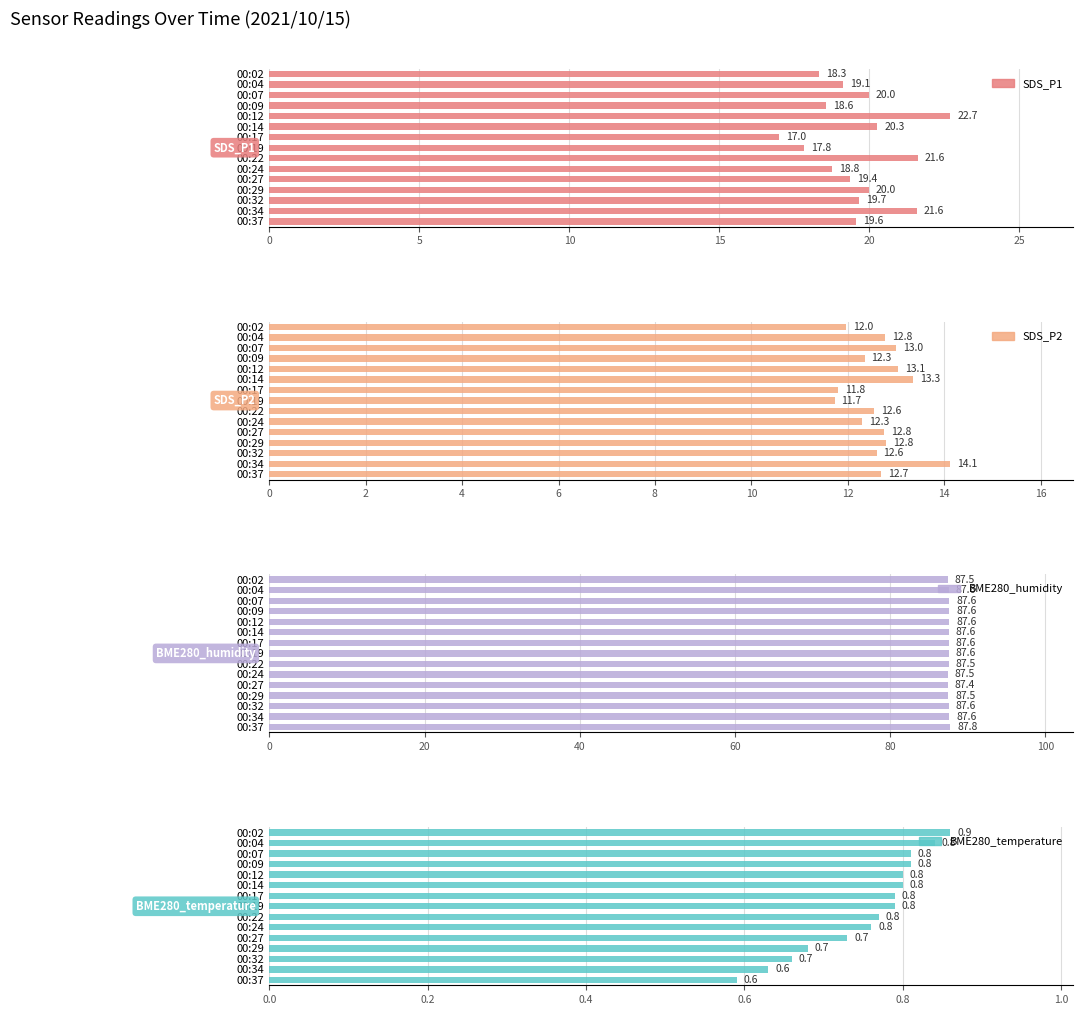

How many bars are there in each group?

4